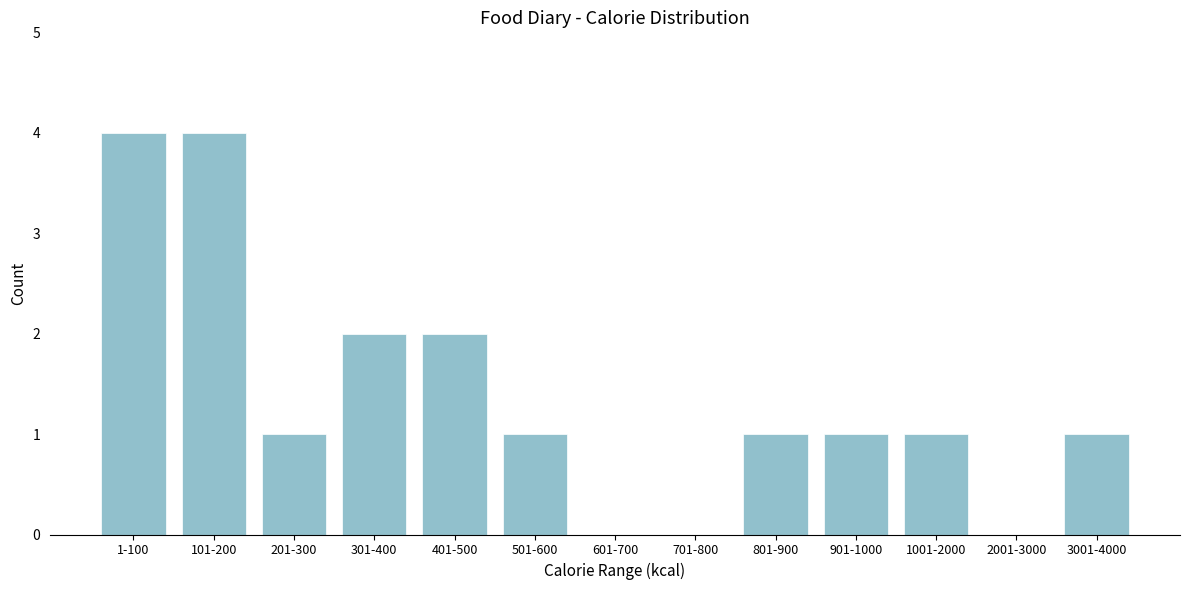

Reading left to right, transcribe all the data shown in this chart.

1-100=4	101-200=4	201-300=1	301-400=2	401-500=2	501-600=1	601-700=0	701-800=0	801-900=1	901-1000=1	1001-2000=1	2001-3000=0	3001-4000=1